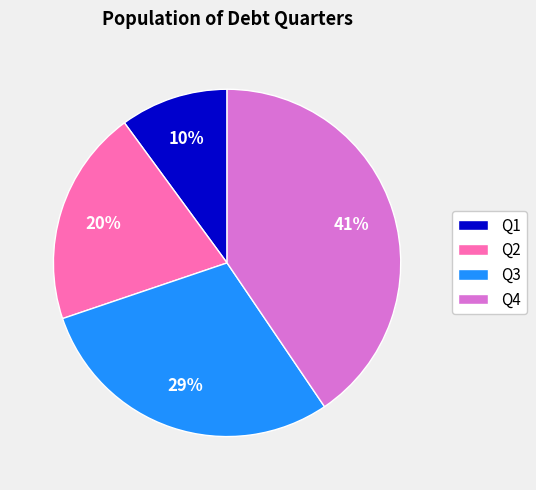

Combined, do Q4 and Q2 account for over 50%?

Yes